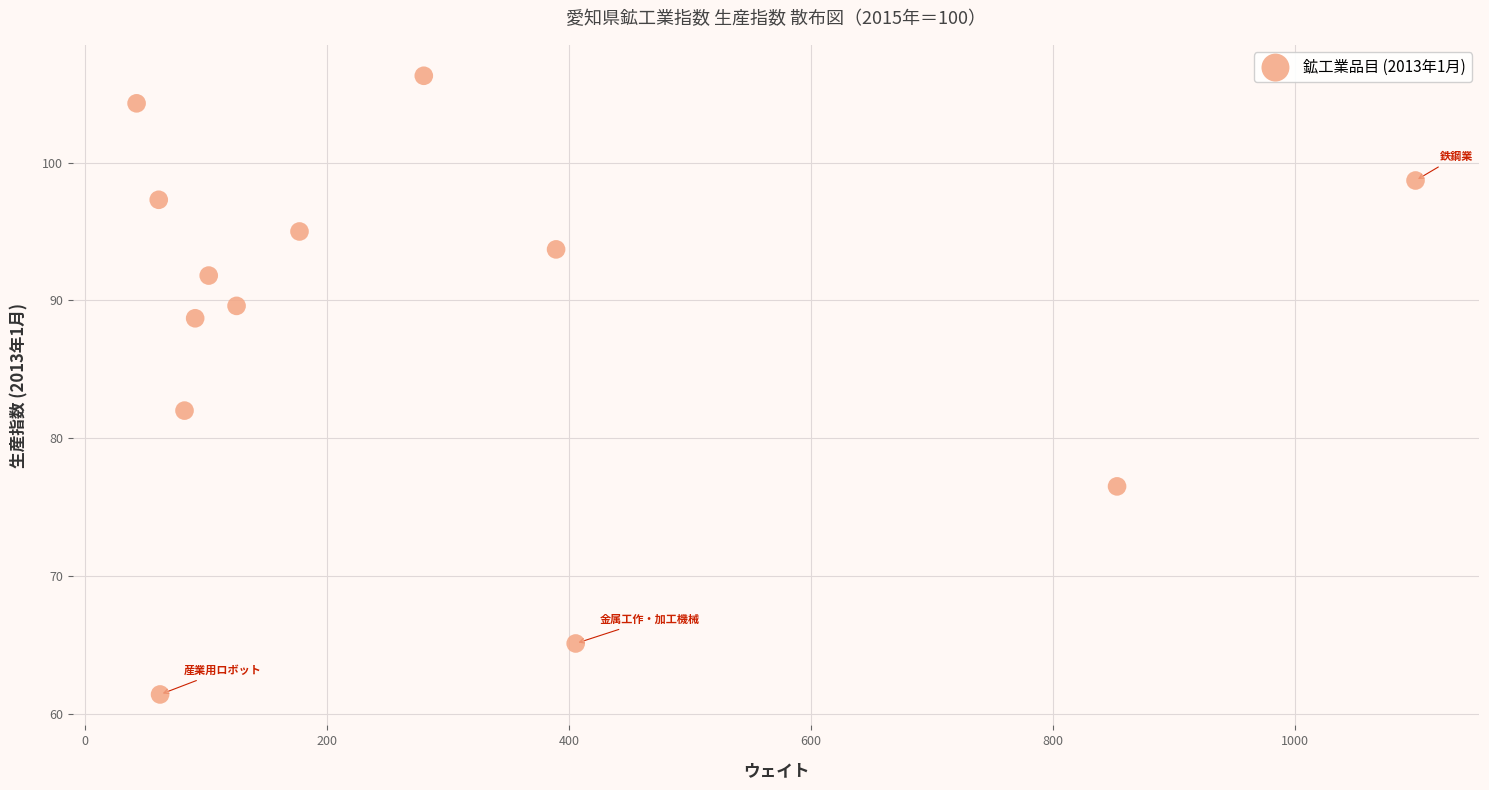

What is the range of Y values (max minus min)?

44.9